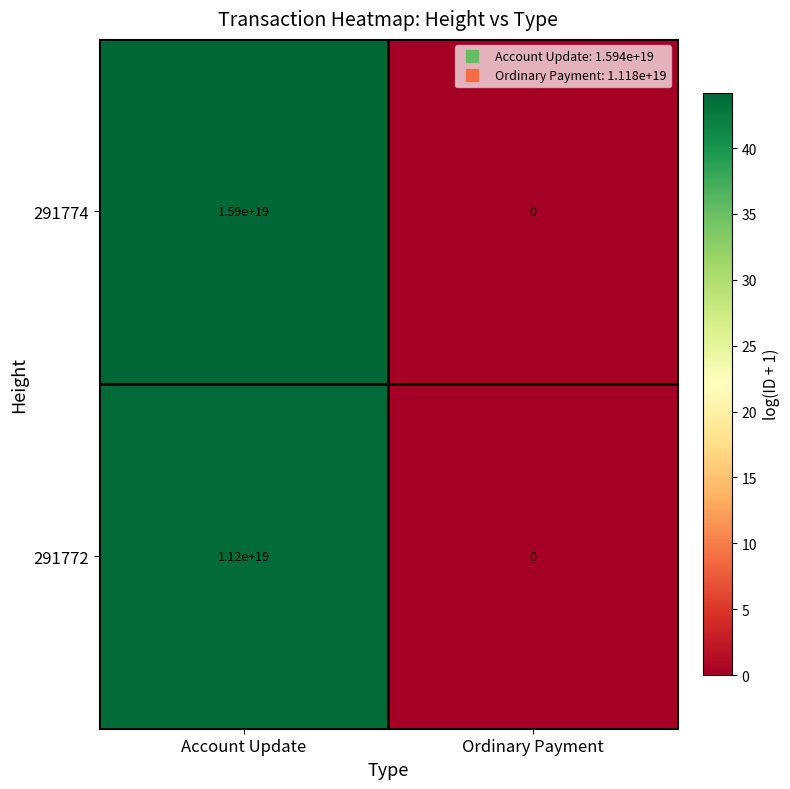

At which category is the sum across all series the highest?

Account Update